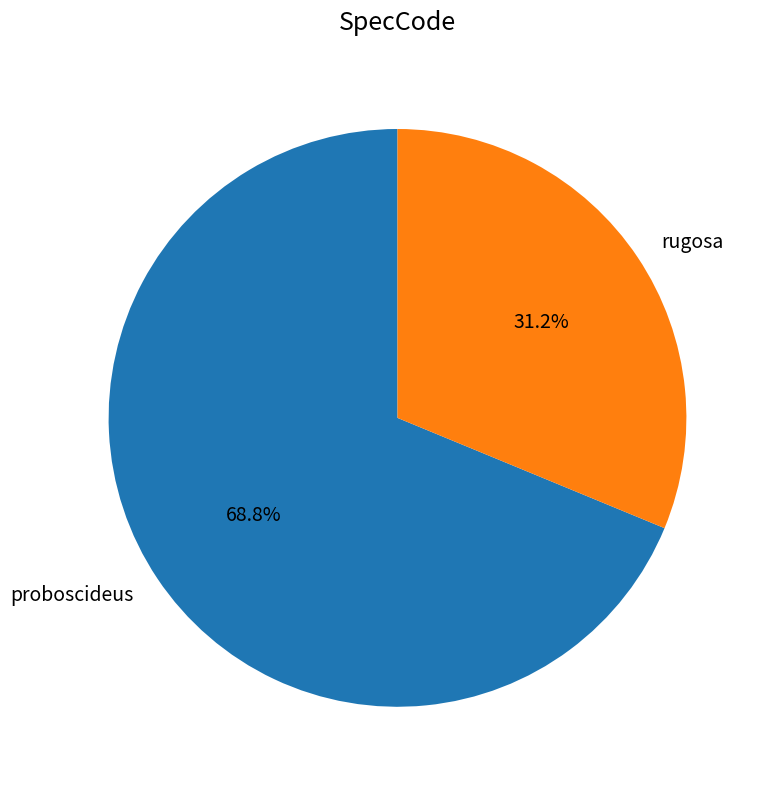

To the nearest percent, what percentage of the pie is rugosa?

31%